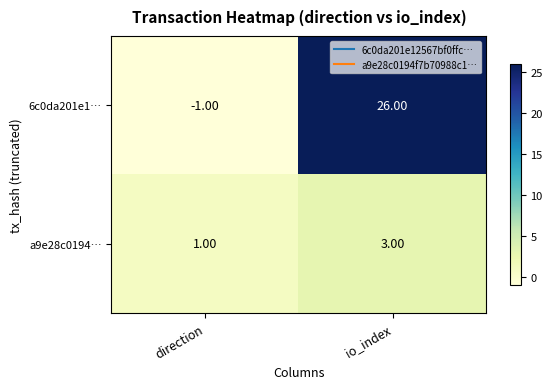

Which series has the largest total across all categories?

6c0da201e1…